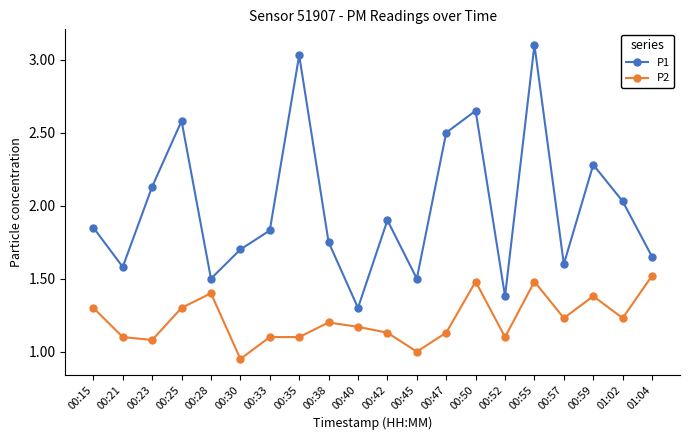

How many lines are shown in the chart?

2